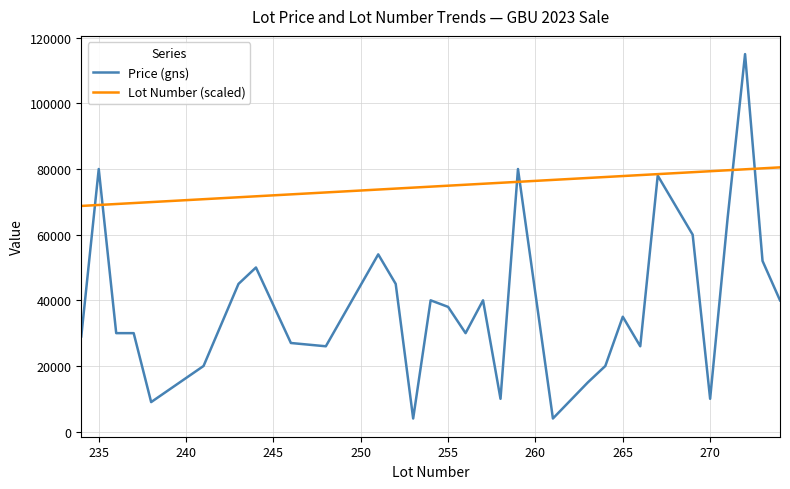

What is the highest value of the Lot Number (scaled) series?

80500.0